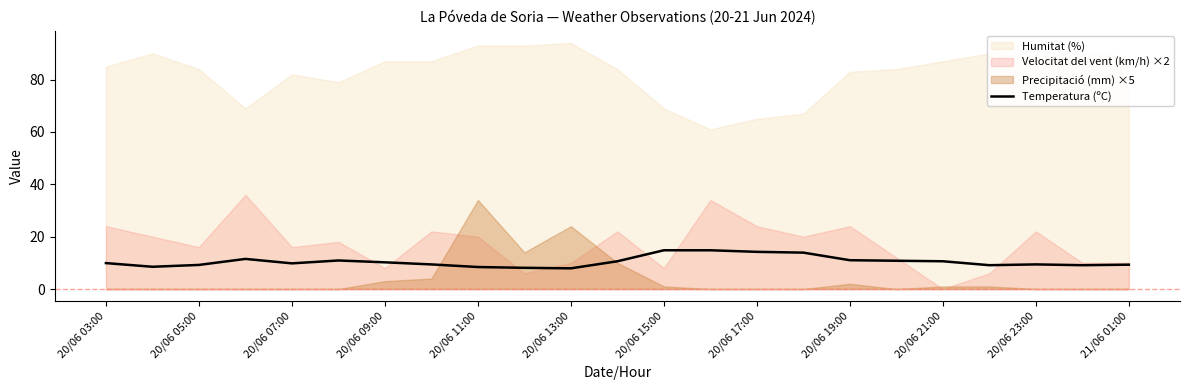

True or false: Temperatura (ºC) has a value of 9.3 at 21/06 01:00.

True